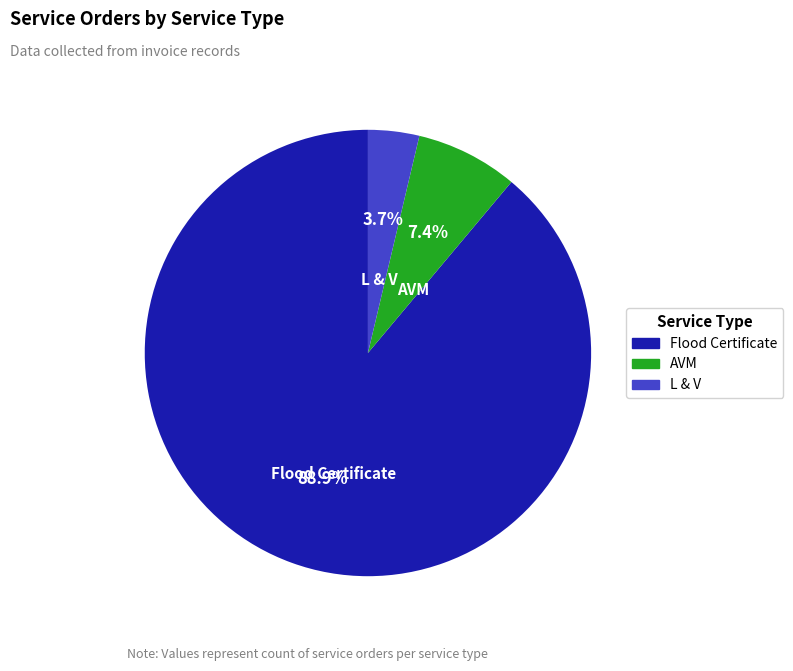

Rank the categories by value from highest to lowest.

Flood Certificate, AVM, L & V